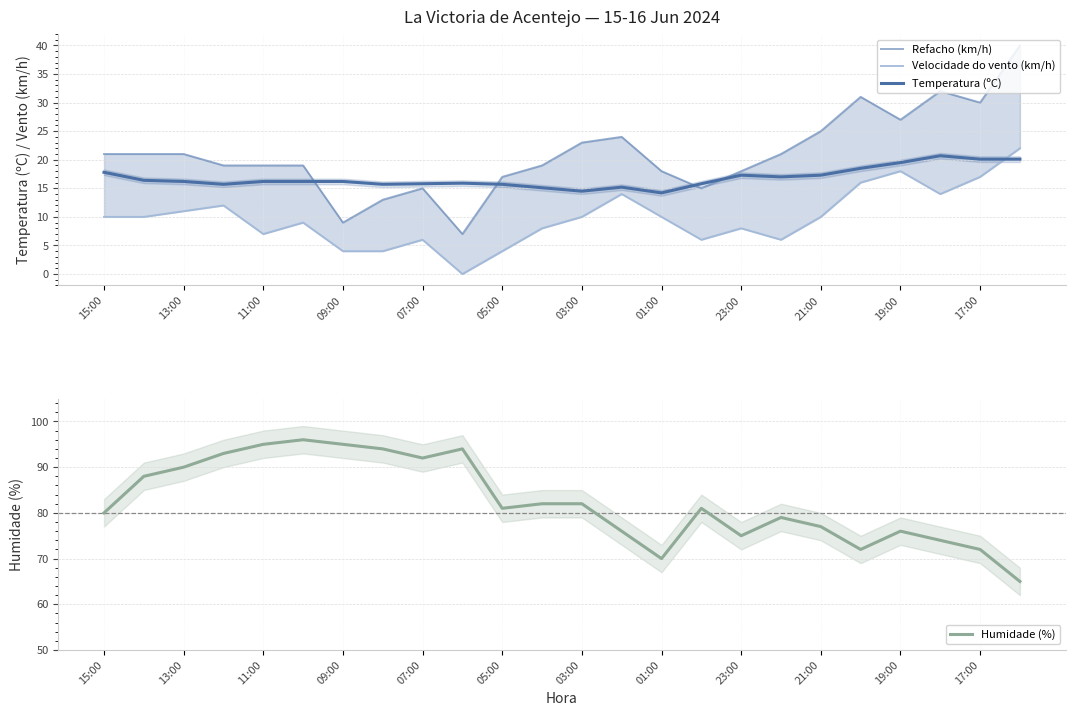

True or false: Temperatura (ºC) has a value of 26.5 at 13:00.

False